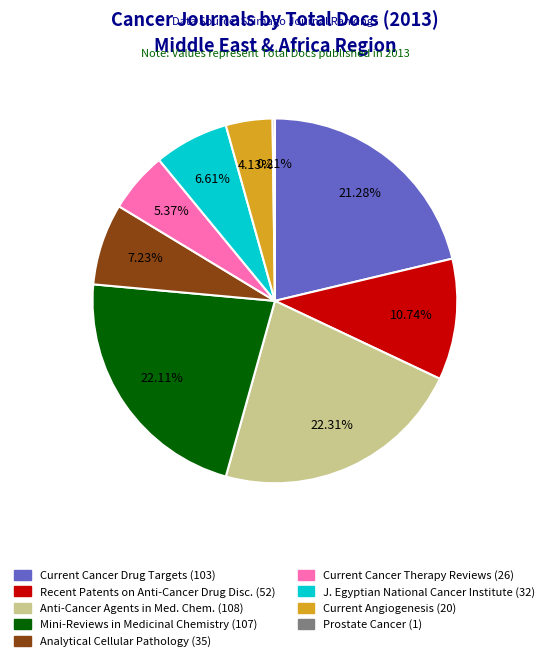

Is there a majority slice in this chart?

No